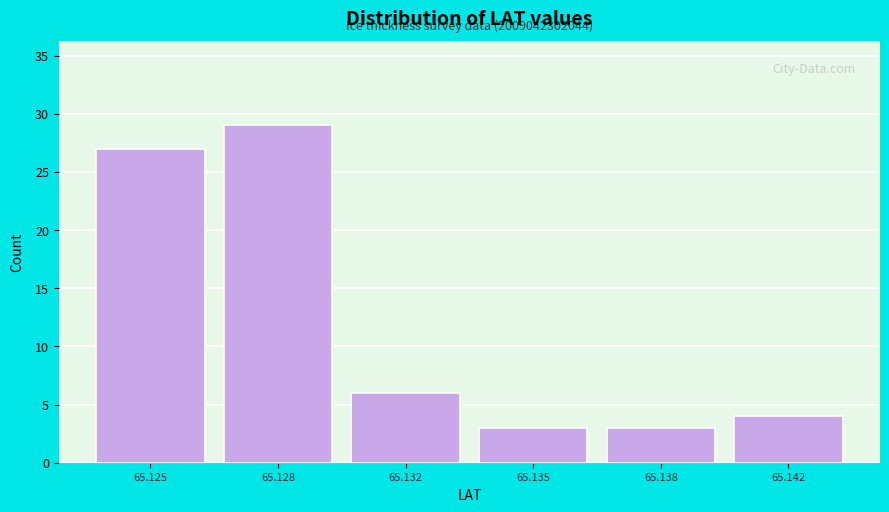

Reading left to right, list all the values displayed in this chart.

65.125=27	65.128=29	65.132=6	65.135=3	65.138=3	65.142=4